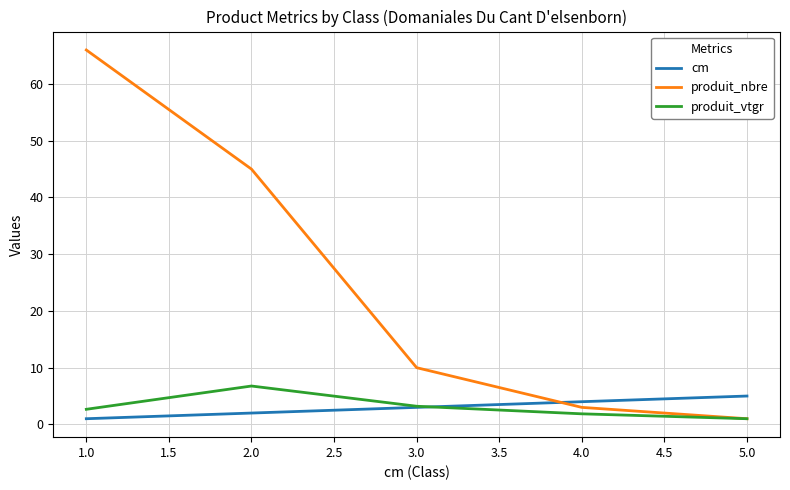

After their last crossing, which series has the higher values: cm or produit_vtgr?

cm